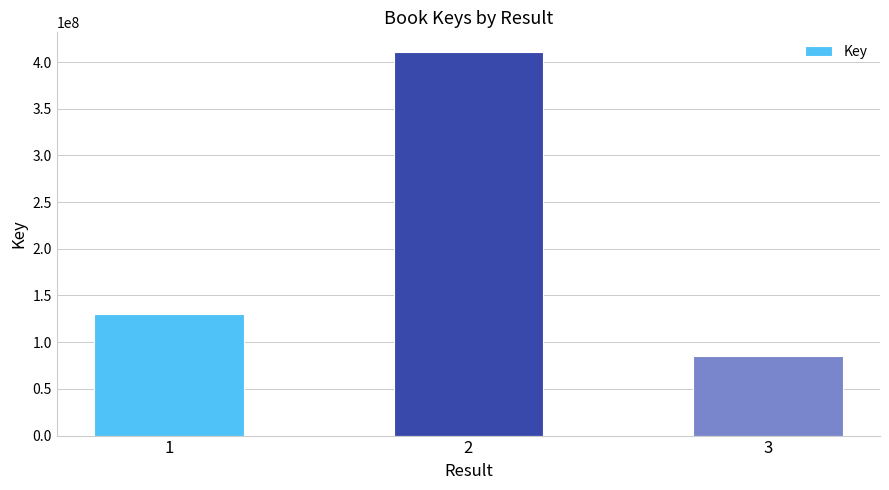

What is the difference between the maximum and minimum values?

325709507